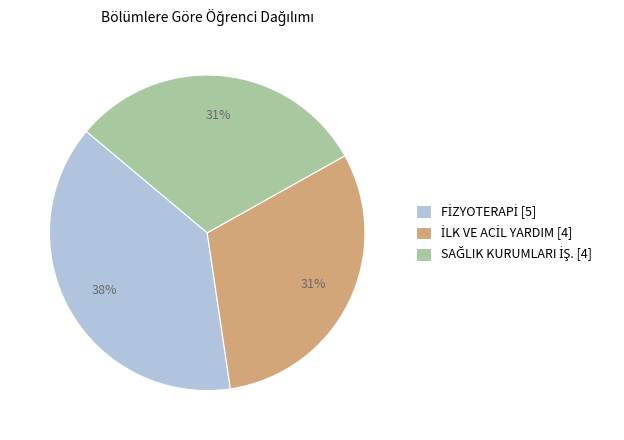

Is there a majority slice in this chart?

No